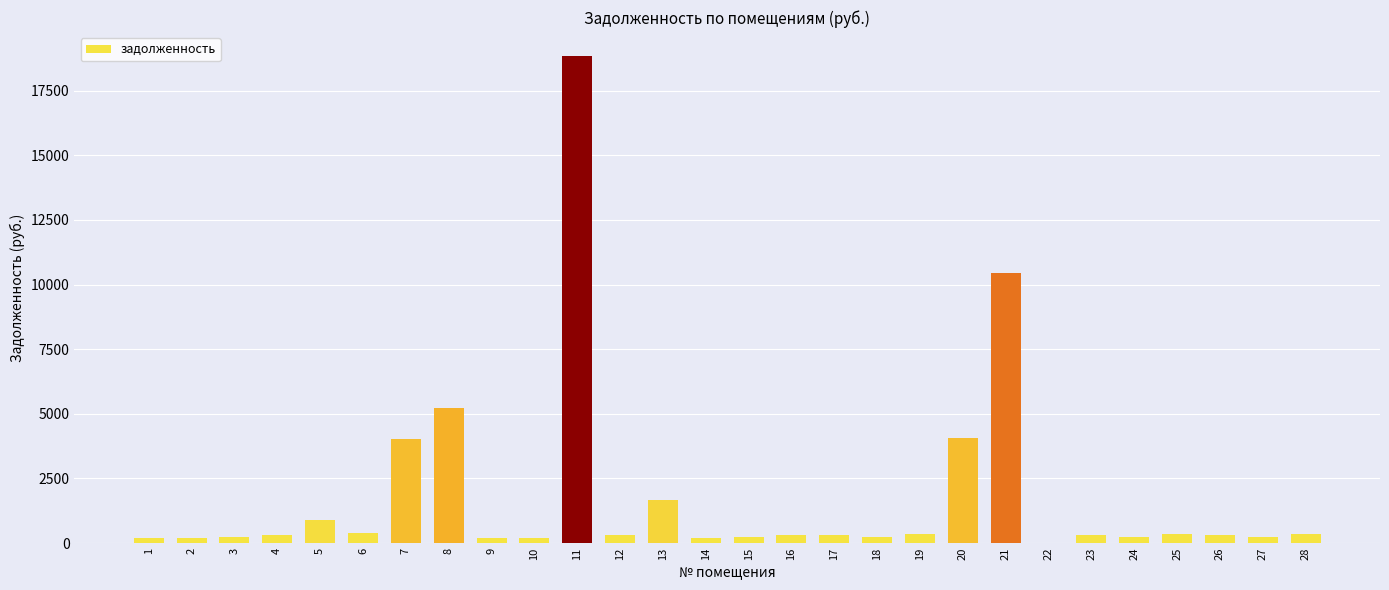

What is the greatest value displayed?

18824.4